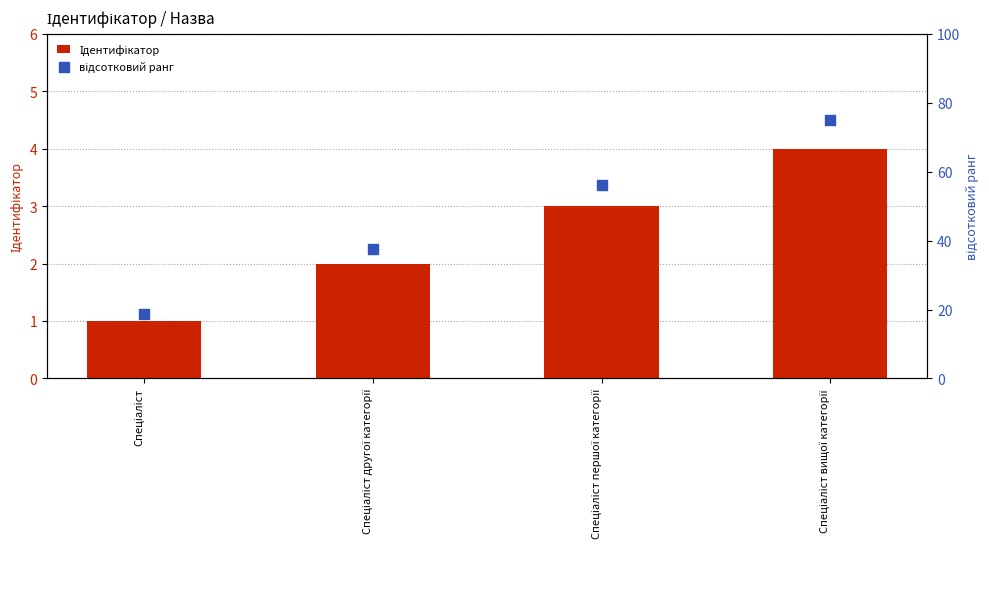

What is the total value across all series at Спеціаліст другої категорії?

39.5